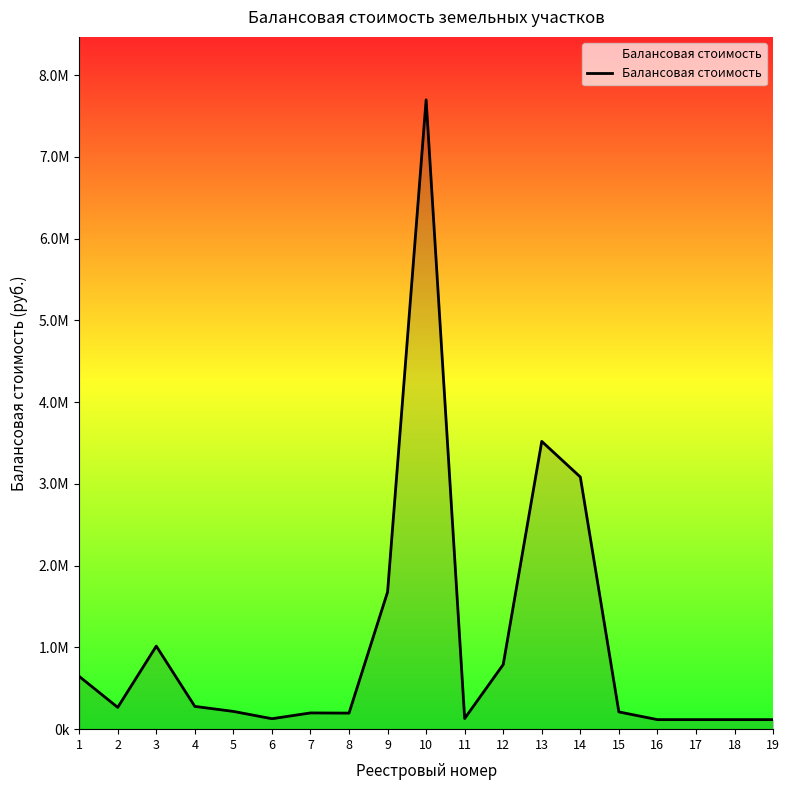

How many points are higher than both their immediate neighbors (excluding endpoints)?

4